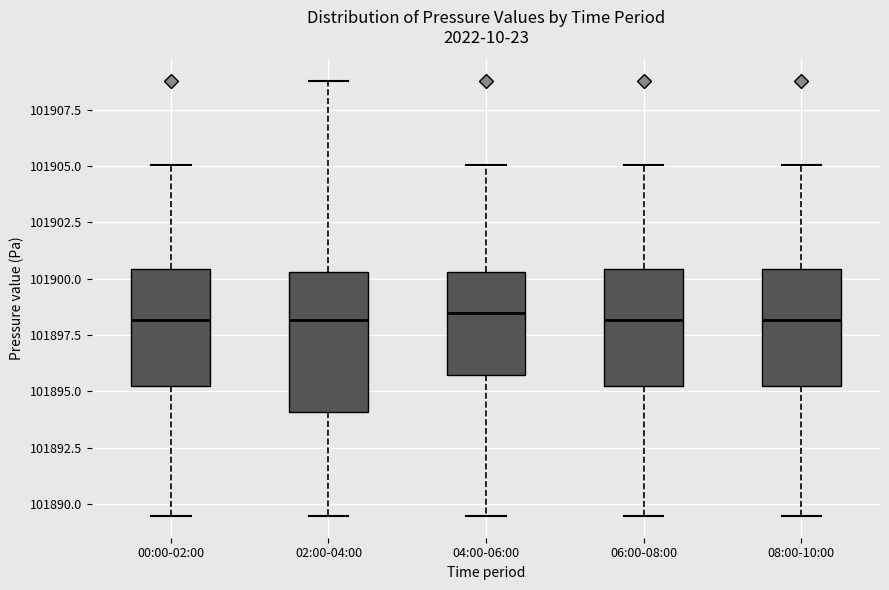

Reading left to right, transcribe this box plot: for each box, give where its median line is, the range the box spans, and where its two whiskers end, as read against the y-axis. The values are not printed on the chart, so give them approximately, as read against the axis.

00:00-02:00: median 101898.0, box 101895.0 to 101900.5, whiskers 101889.5 to 101905.0
02:00-04:00: median 101898.0, box 101894.0 to 101900.5, whiskers 101889.5 to 101909.0
04:00-06:00: median 101898.5, box 101895.5 to 101900.5, whiskers 101889.5 to 101905.0
06:00-08:00: median 101898.0, box 101895.0 to 101900.5, whiskers 101889.5 to 101905.0
08:00-10:00: median 101898.0, box 101895.0 to 101900.5, whiskers 101889.5 to 101905.0